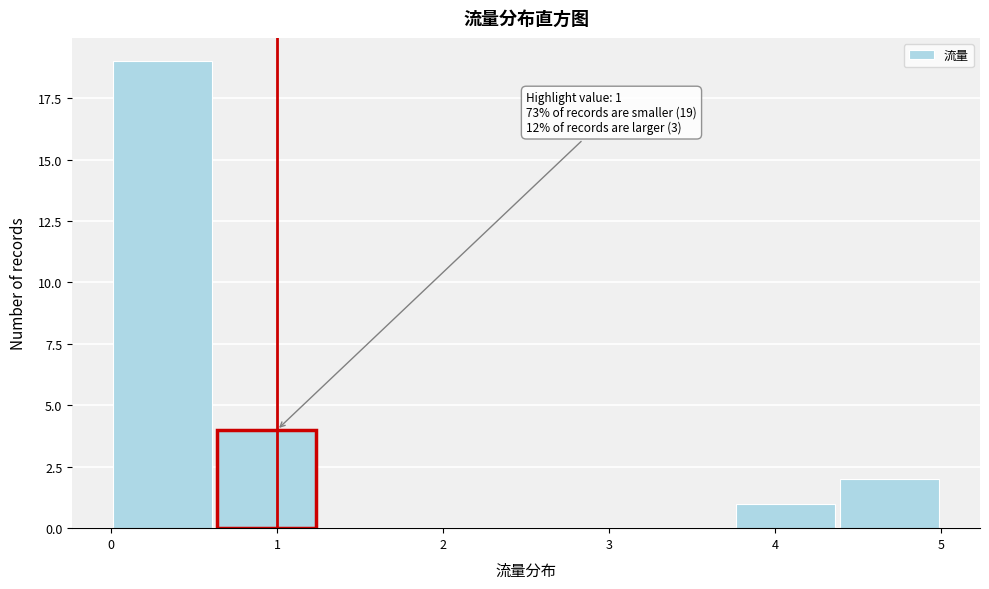

Which range on the x-axis has the tallest bar?

0.0 to 0.6